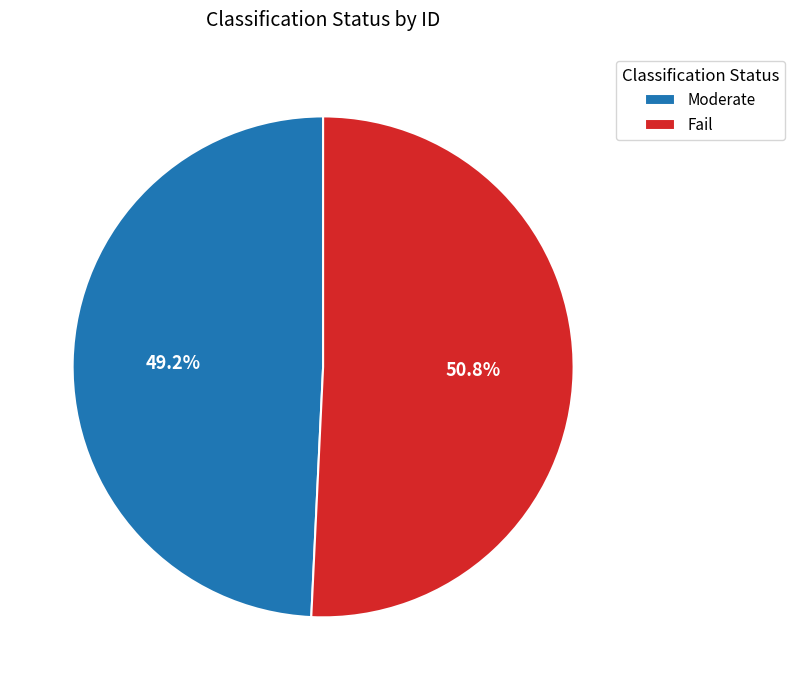

To the nearest percent, what percentage of the pie is Fail?

51%